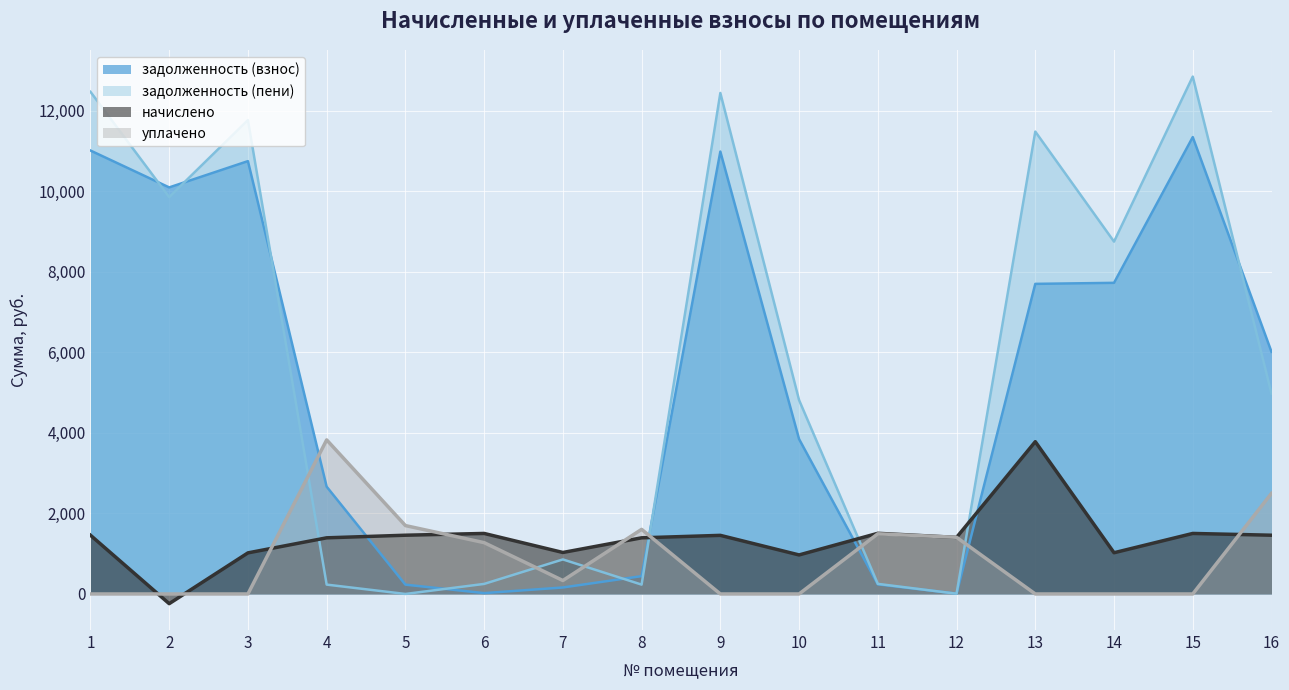

True or false: начислено and задолженность (пени) cross at least once.

True